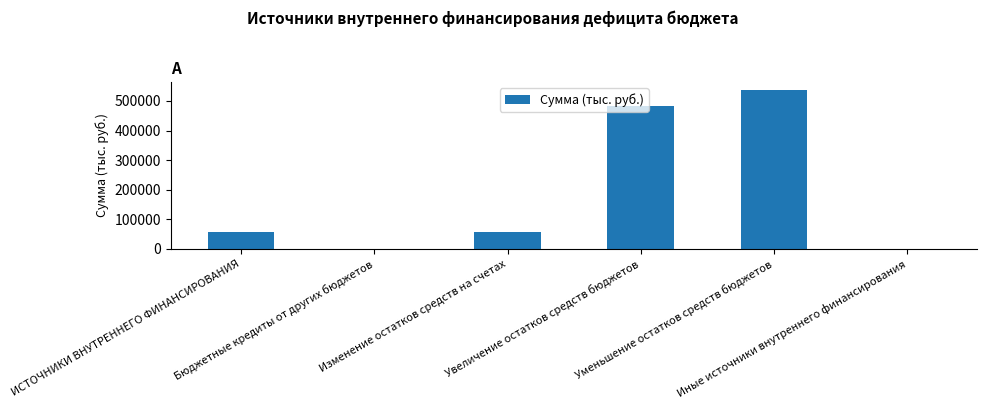

Reading right to left, what are all the values shown in this chart?

Иные источники внутреннего финансирования=0.0	Уменьшение остатков средств бюджетов=537512.7	Увеличение остатков средств бюджетов=481684.9	Изменение остатков средств на счетах=55827.8	Бюджетные кредиты от других бюджетов=0.0	ИСТОЧНИКИ ВНУТРЕННЕГО ФИНАНСИРОВАНИЯ=55827.8